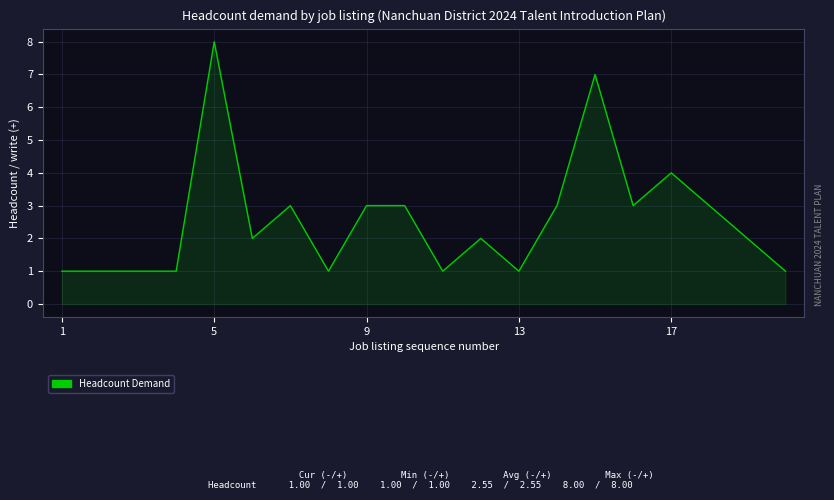

What is the difference between the maximum and minimum values?

7